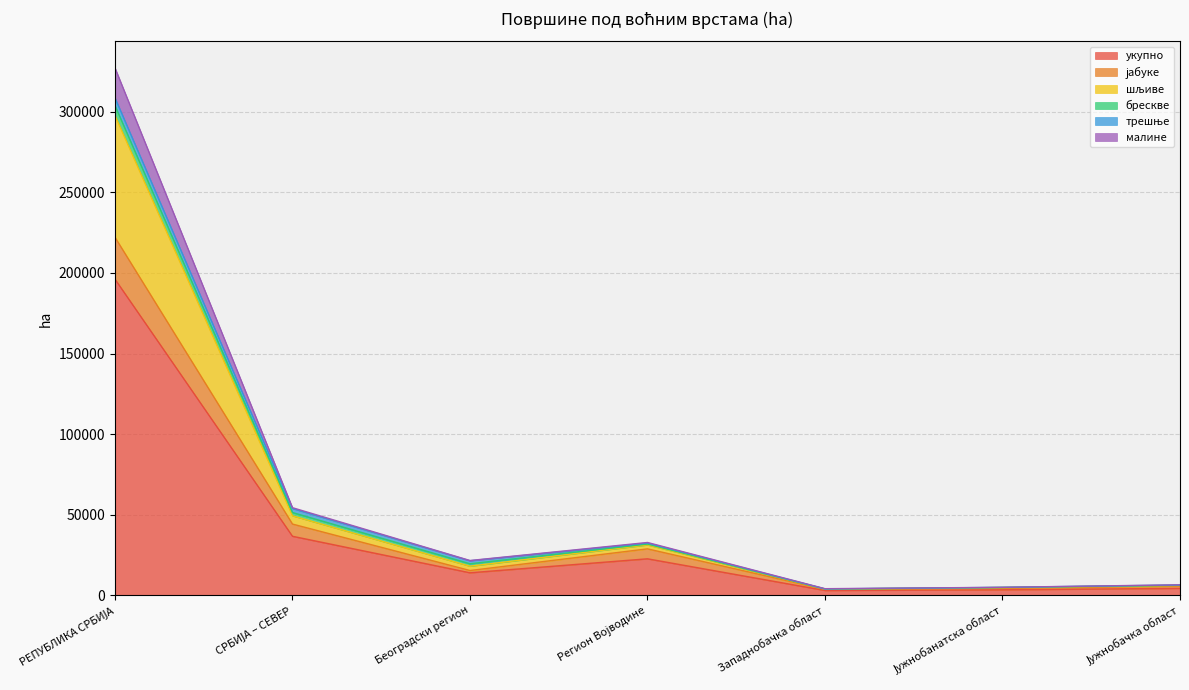

True or false: малине and јабуке intersect in this chart.

False